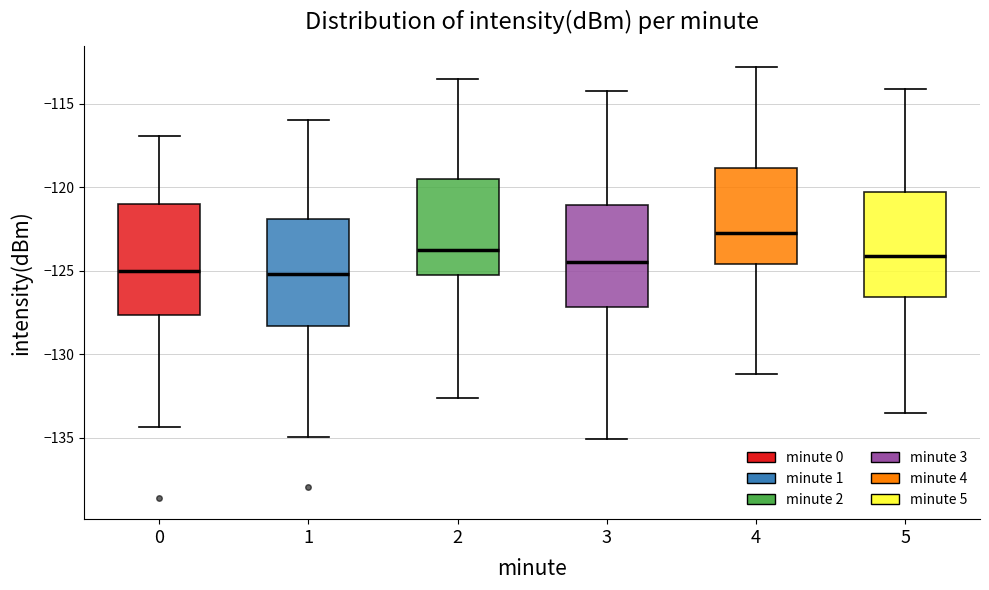

Where does the lower whisker of the box at x = 4 end on the y-axis? The values are not printed on the chart, so give them approximately, as read against the axis.

-131.0